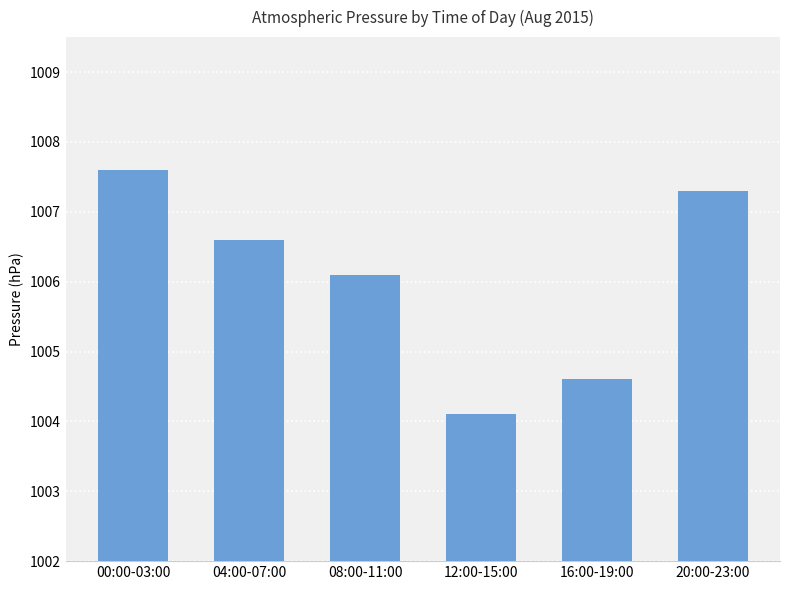

Rank the categories by value from highest to lowest.

00:00-03:00, 20:00-23:00, 04:00-07:00, 08:00-11:00, 16:00-19:00, 12:00-15:00